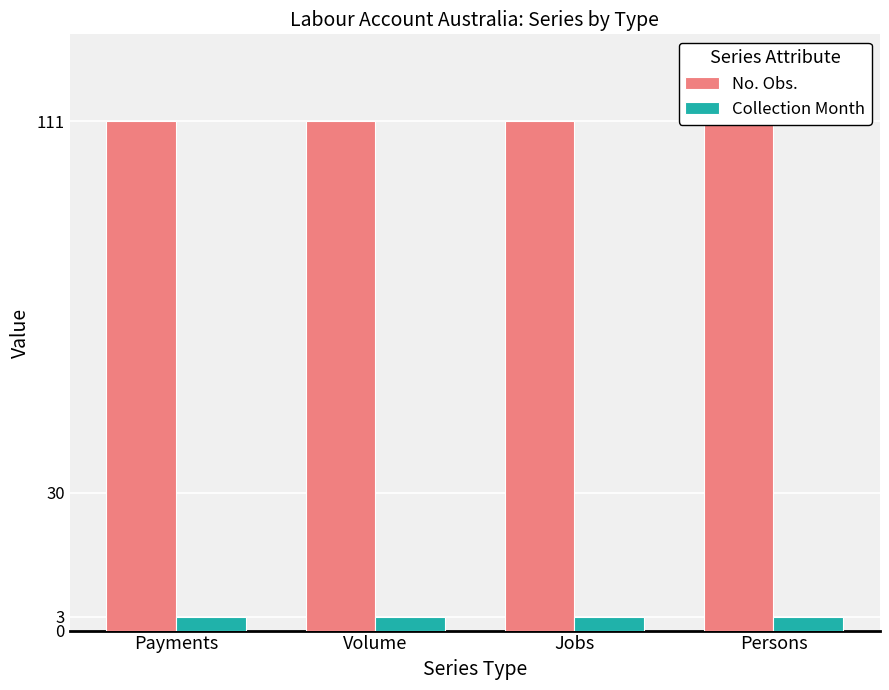

What is the value of the No. Obs. bar at the 4th from the left?

111